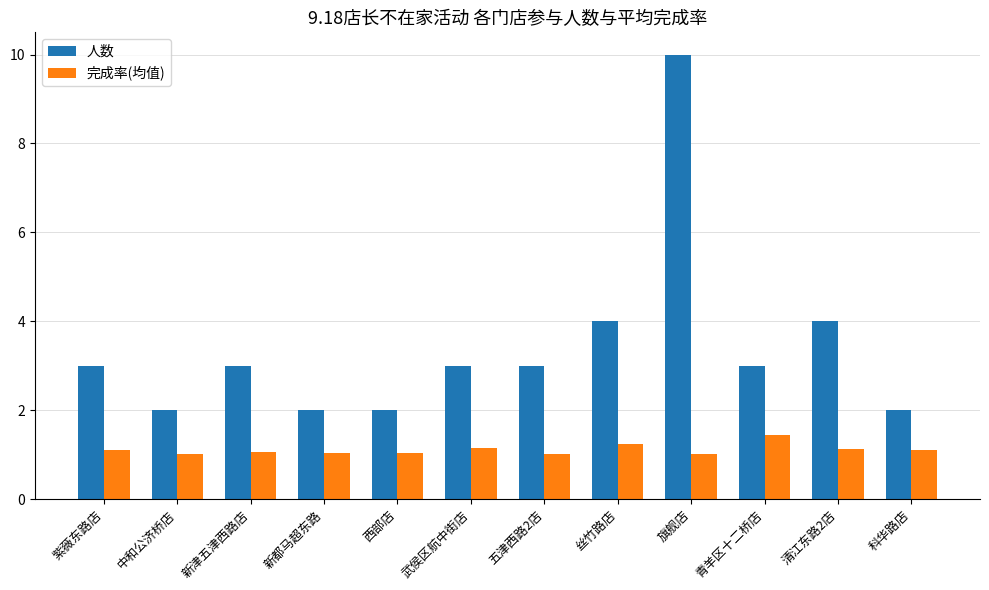

What are all the series names shown in the legend?

人数, 完成率(均值)